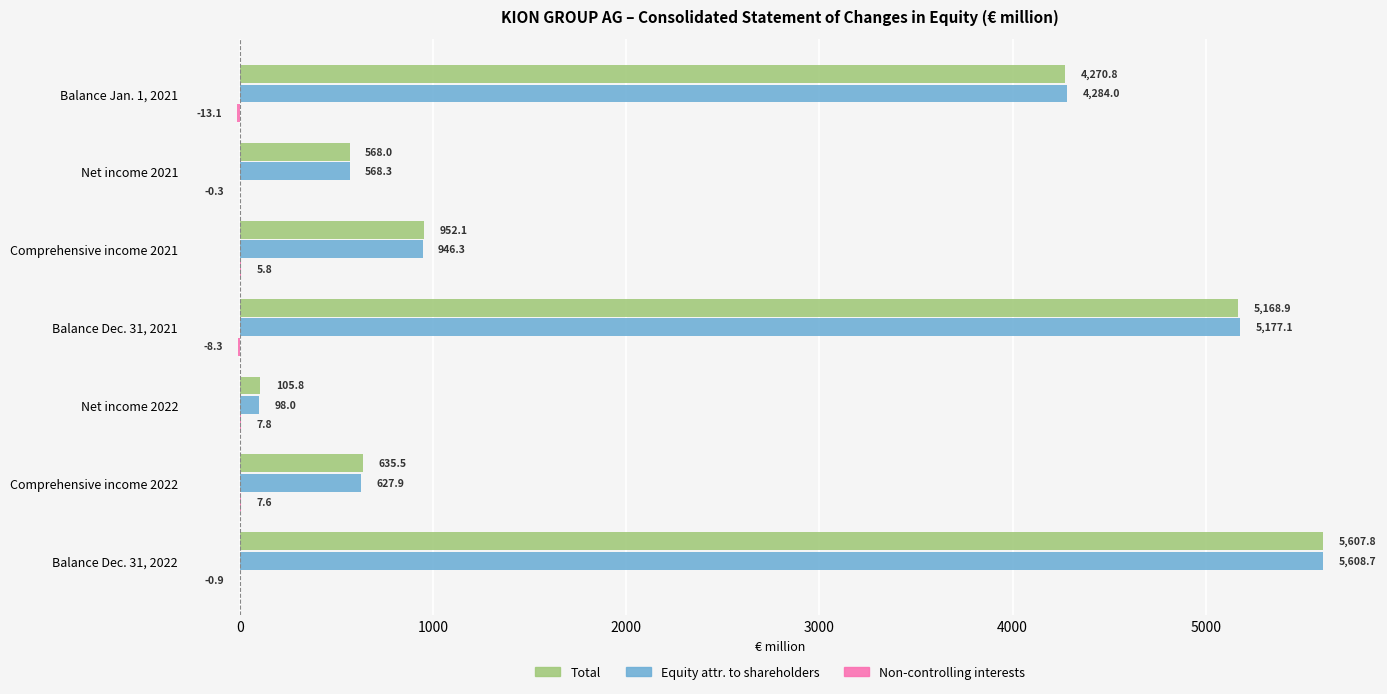

Count the number of data series in this chart.

3